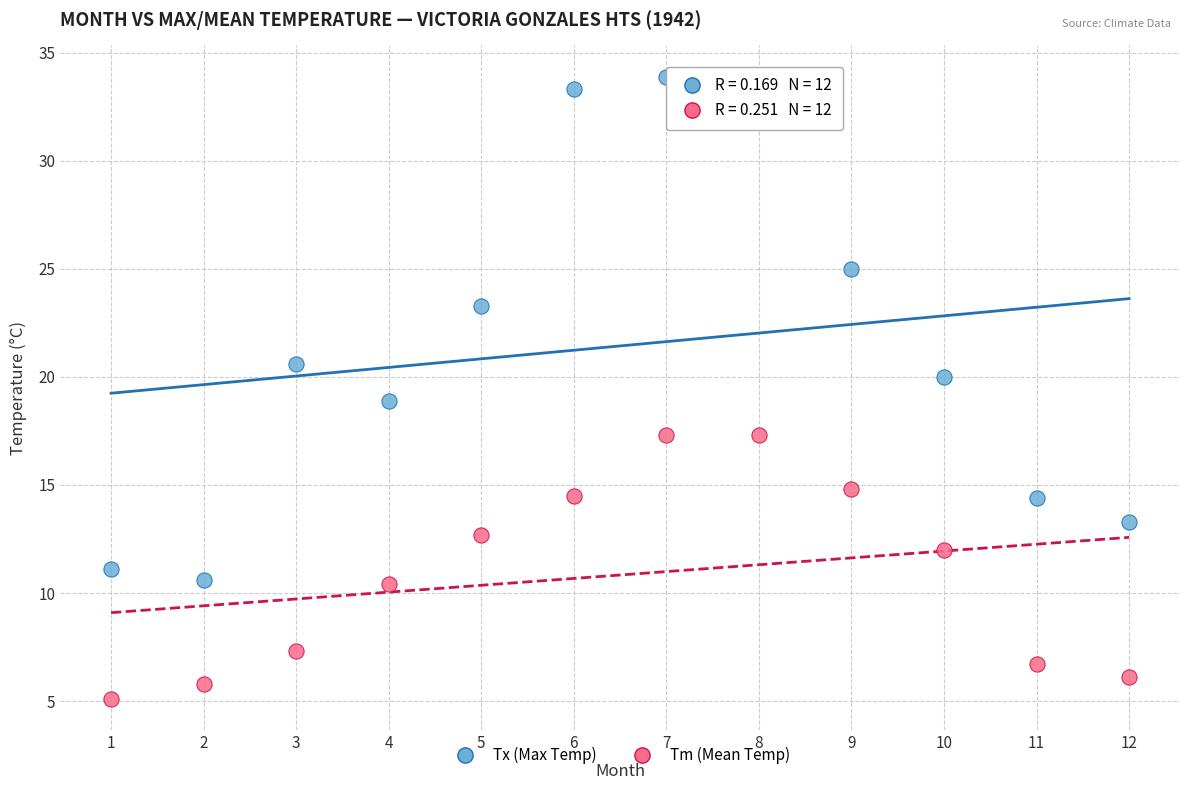

What are all the series names shown in the legend?

Tx (Max Temp), Tm (Mean Temp)